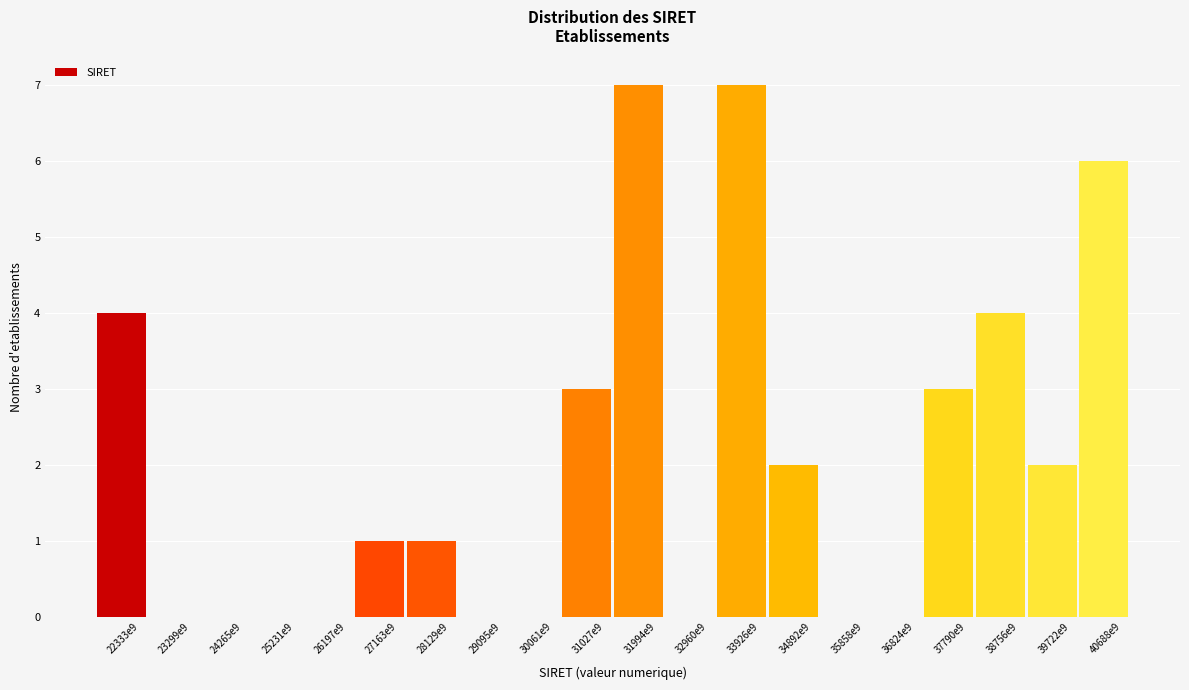

Reading right to left, extract all data points from this chart.

40688e9=6	39722e9=2	38756e9=4	37790e9=3	36824e9=0	35858e9=0	34892e9=2	33926e9=7	32960e9=0	31994e9=7	31027e9=3	30061e9=0	29095e9=0	28129e9=1	27163e9=1	26197e9=0	25231e9=0	24265e9=0	23299e9=0	22333e9=4